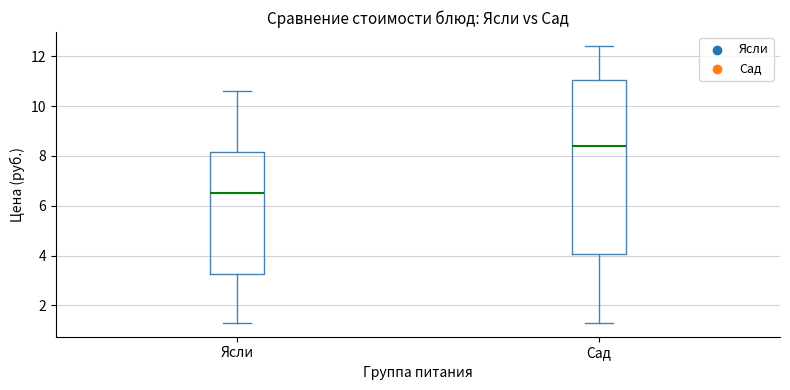

Where does the upper whisker of the box for Сад end on the y-axis? The values are not printed on the chart, so give them approximately, as read against the axis.

12.4